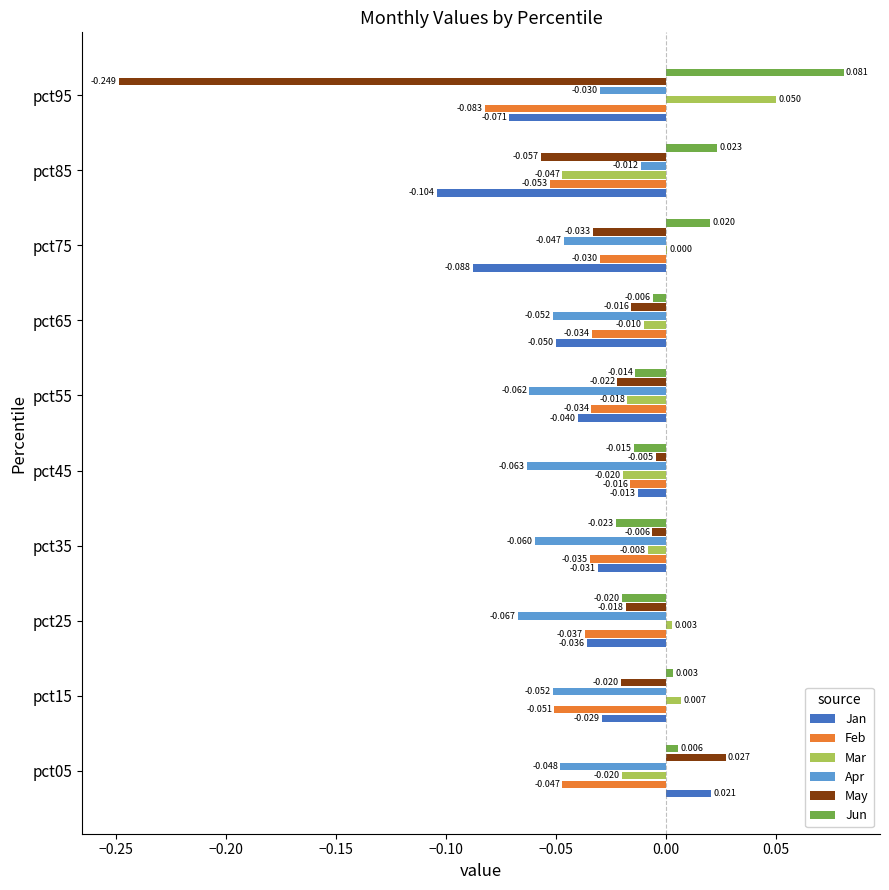

Which series changed the most between pct75 and pct95?

May